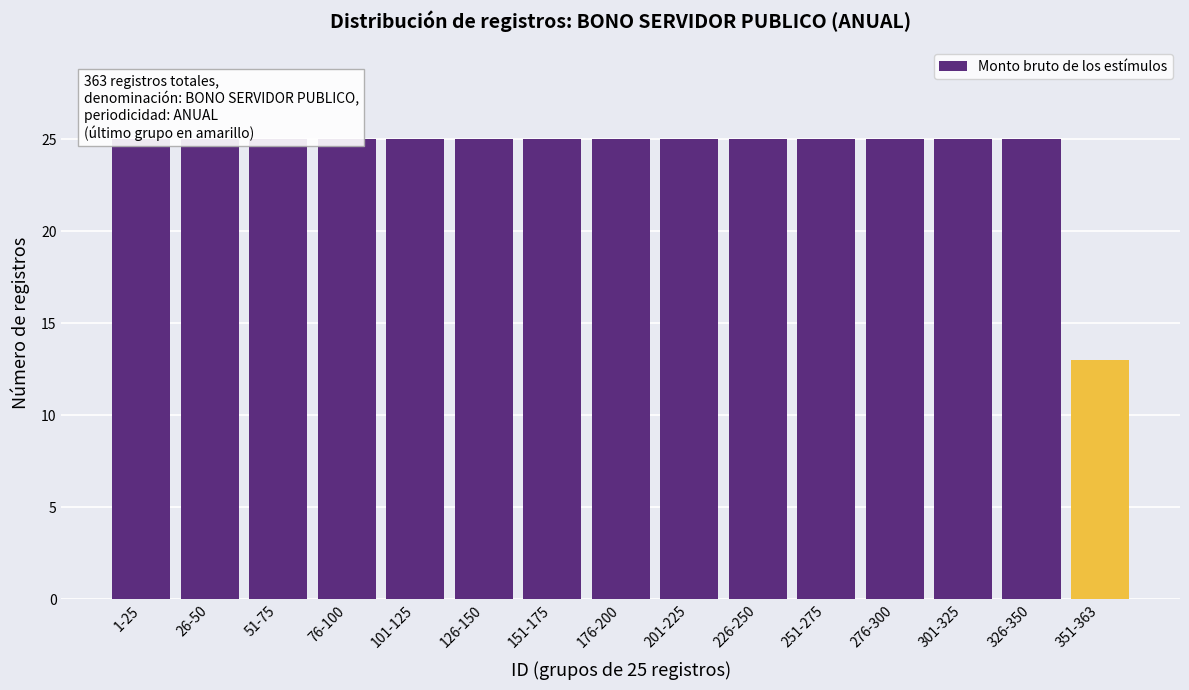

Which category has the lowest value across all series?

351-363